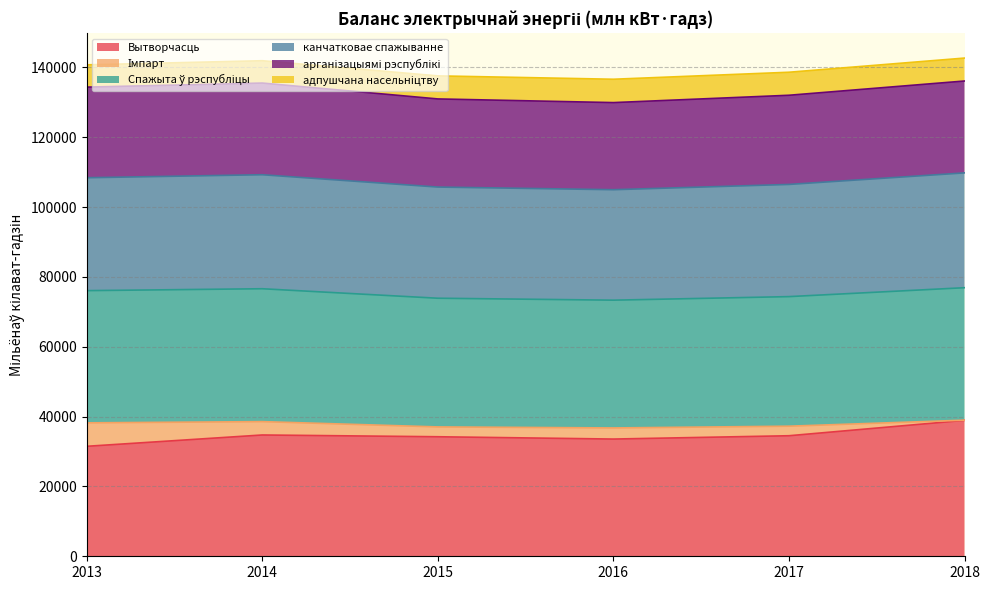

At which category does Вытворчасць reach its first local peak?

2014